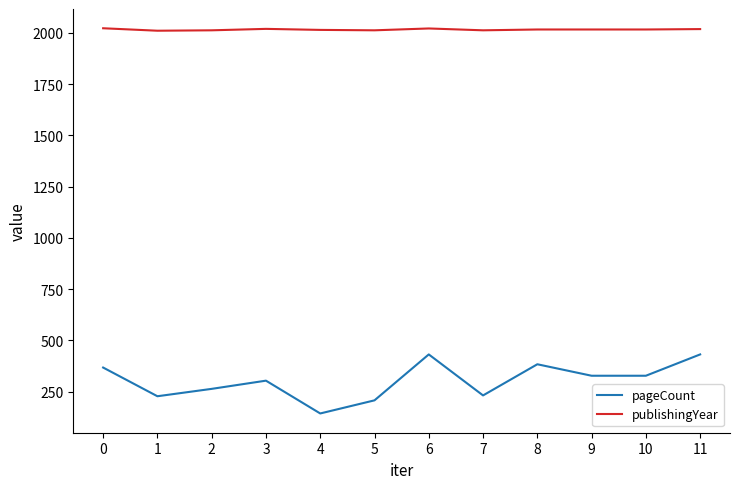

What is the difference between the maximum and minimum values in the publishingYear series?

12